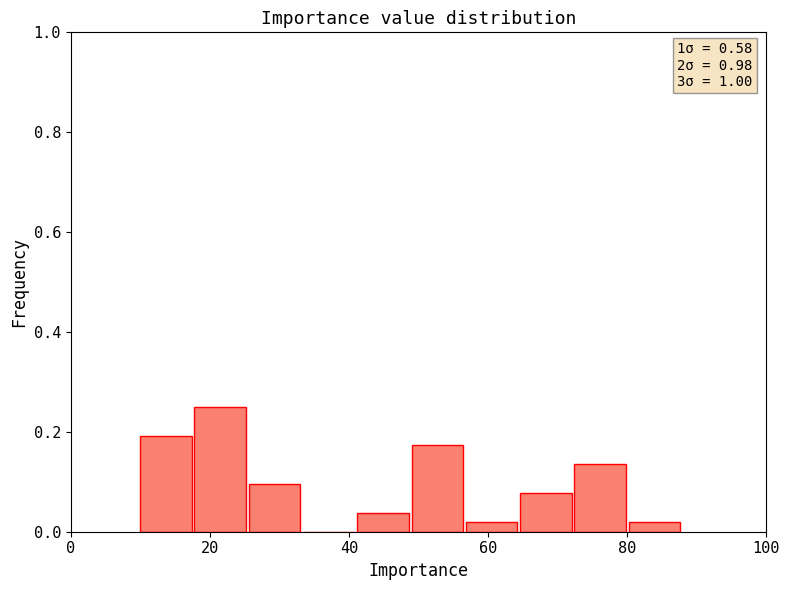

Around what value on the x-axis is the tallest bar? Give the approximate position of its centre, as read against the axis.

22